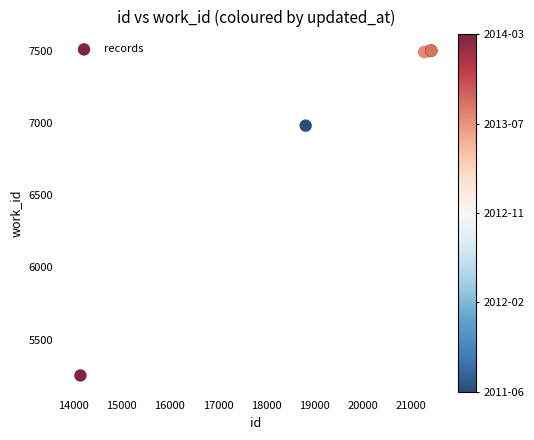

What Y value in the scatter plot is closest to 6376?

6982